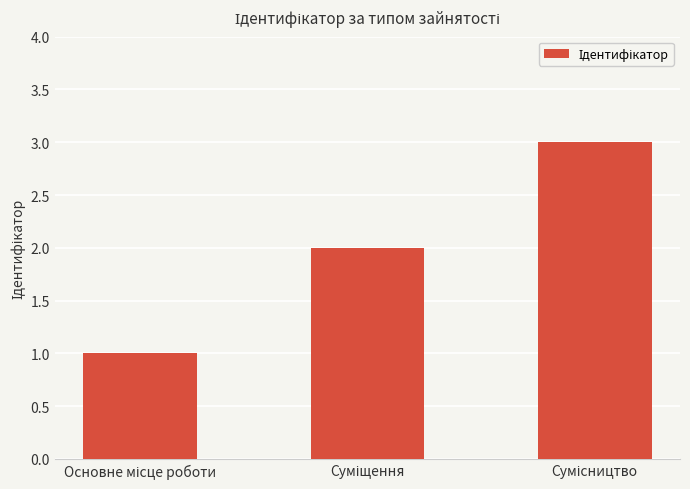

What is the difference between the second highest and minimum values?

1